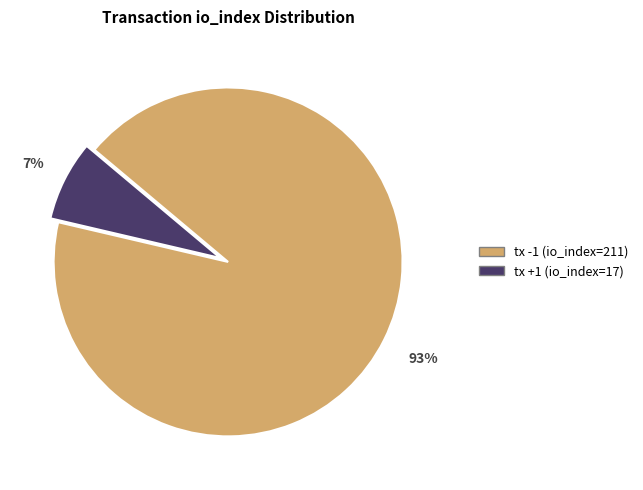

Count the number of slices in the pie.

2